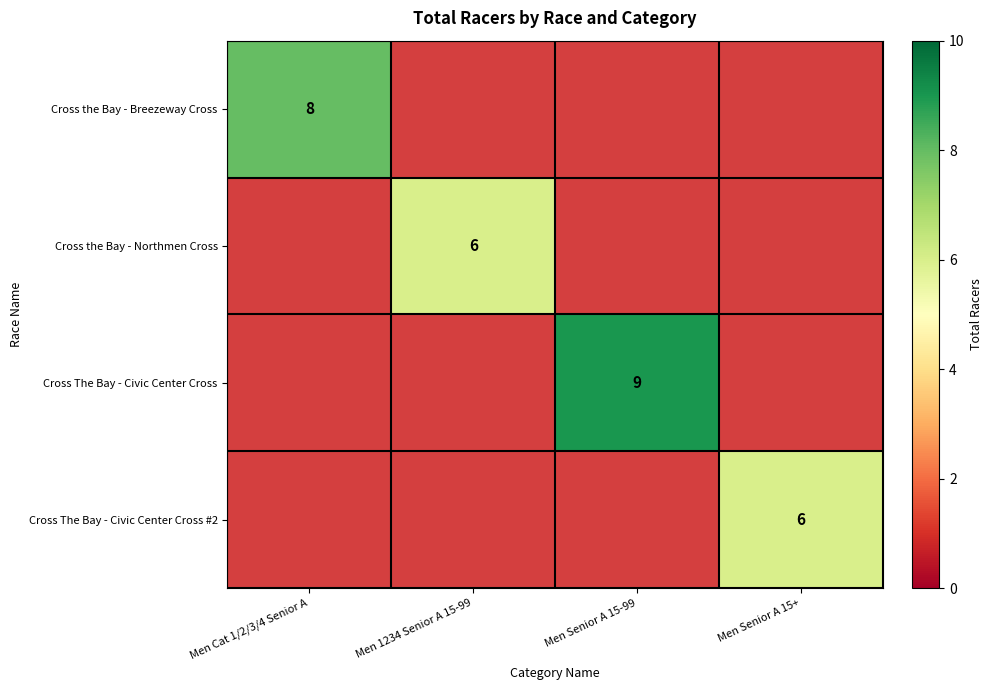

True or false: Cross The Bay - Civic Center Cross #2 has a value of 6.0 at Men Senior A 15+.

True